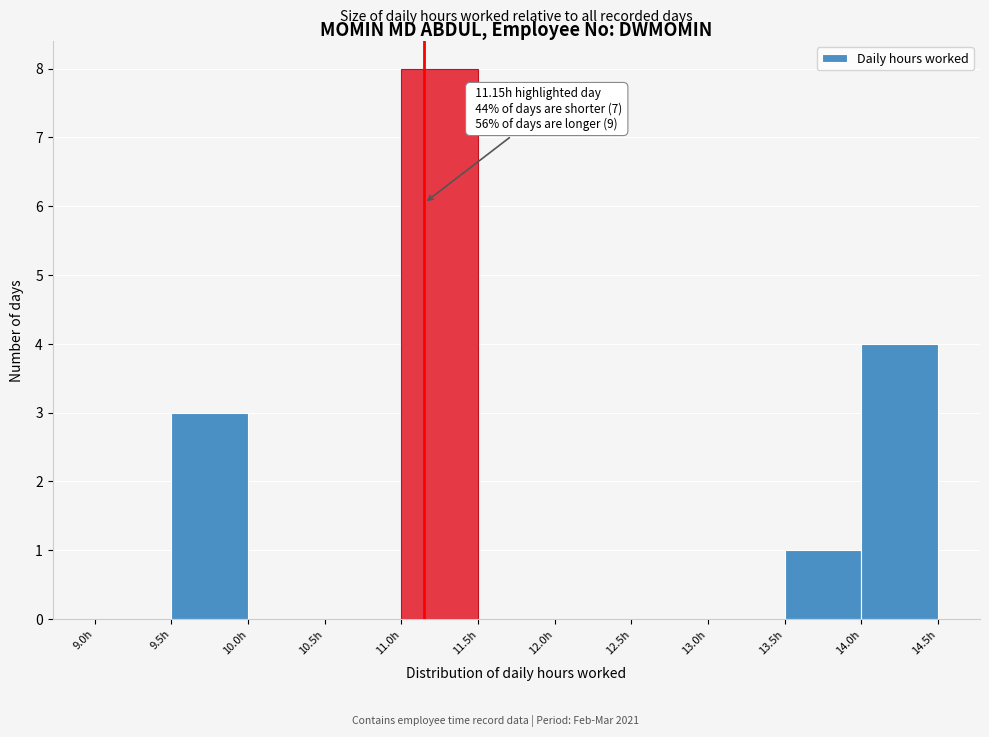

Over which range of the x-axis is the bar tallest?

11.0 to 11.5